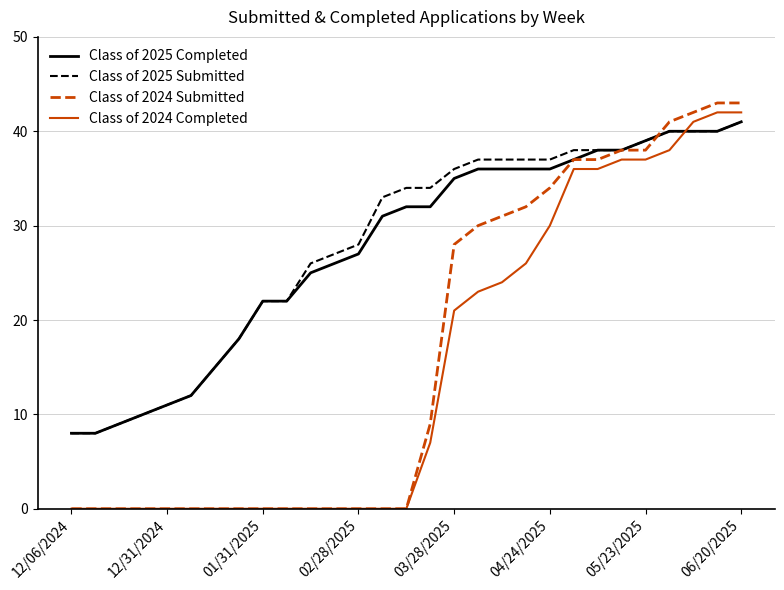

Which series has the widest spread of values?

Class of 2024 Submitted